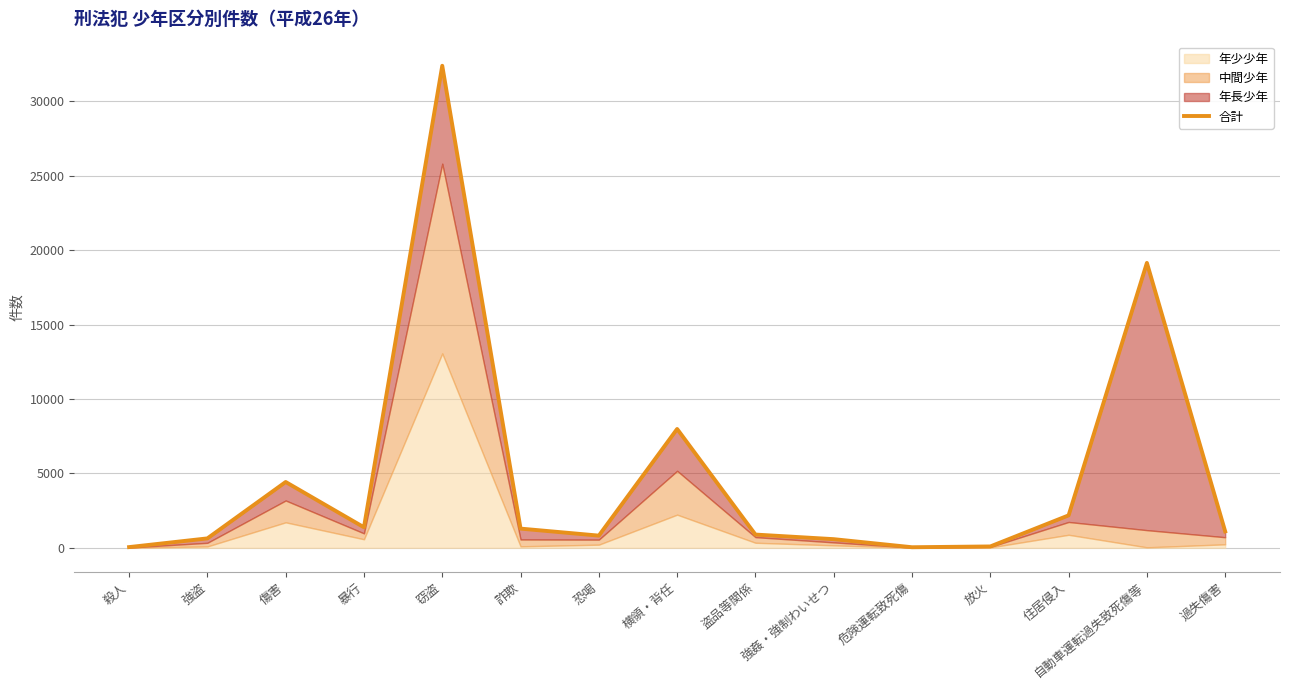

Where does the data first go above 1103?

傷害